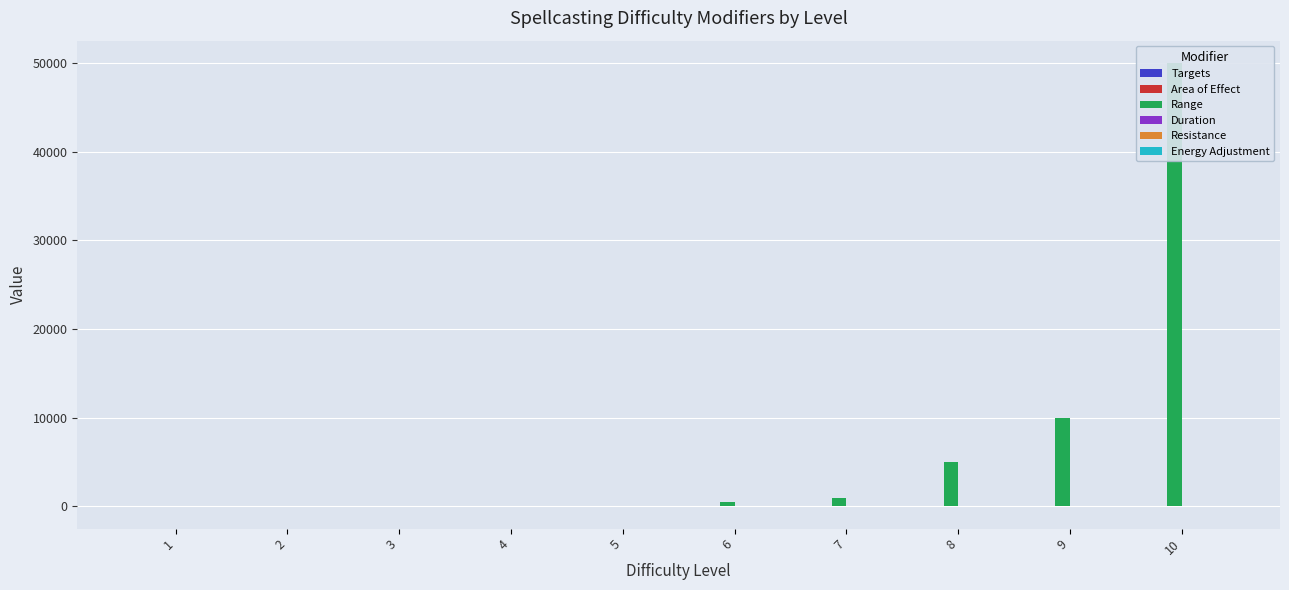

At which label does Duration reach its peak?

10